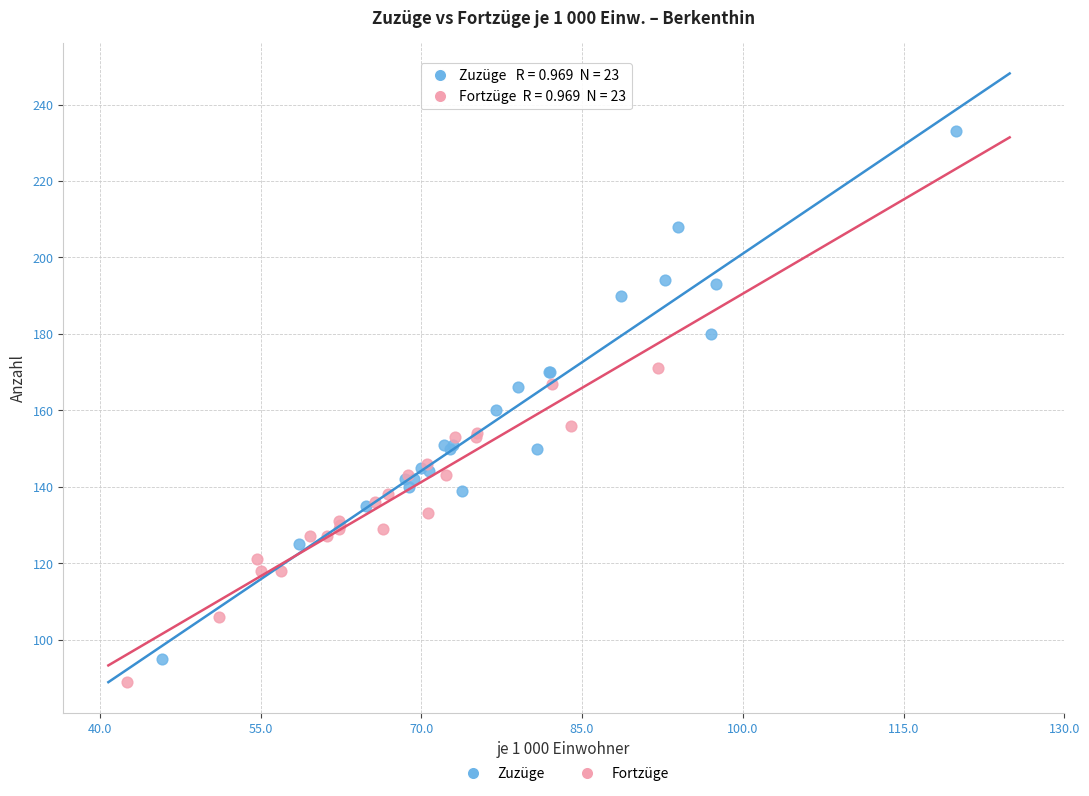

Which series has the largest Y range (max minus min)?

Zuzüge